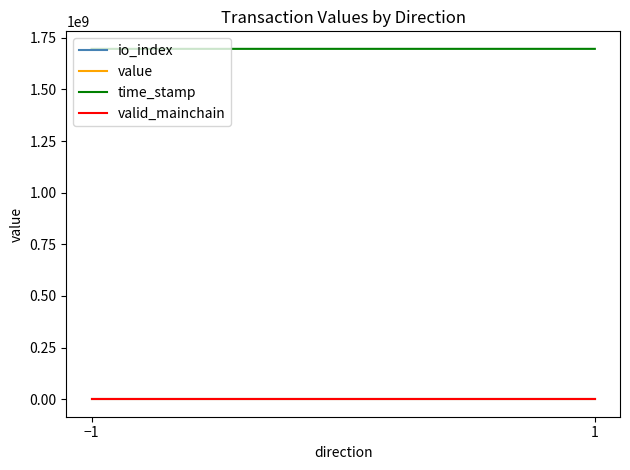

Count the number of data series in this chart.

4